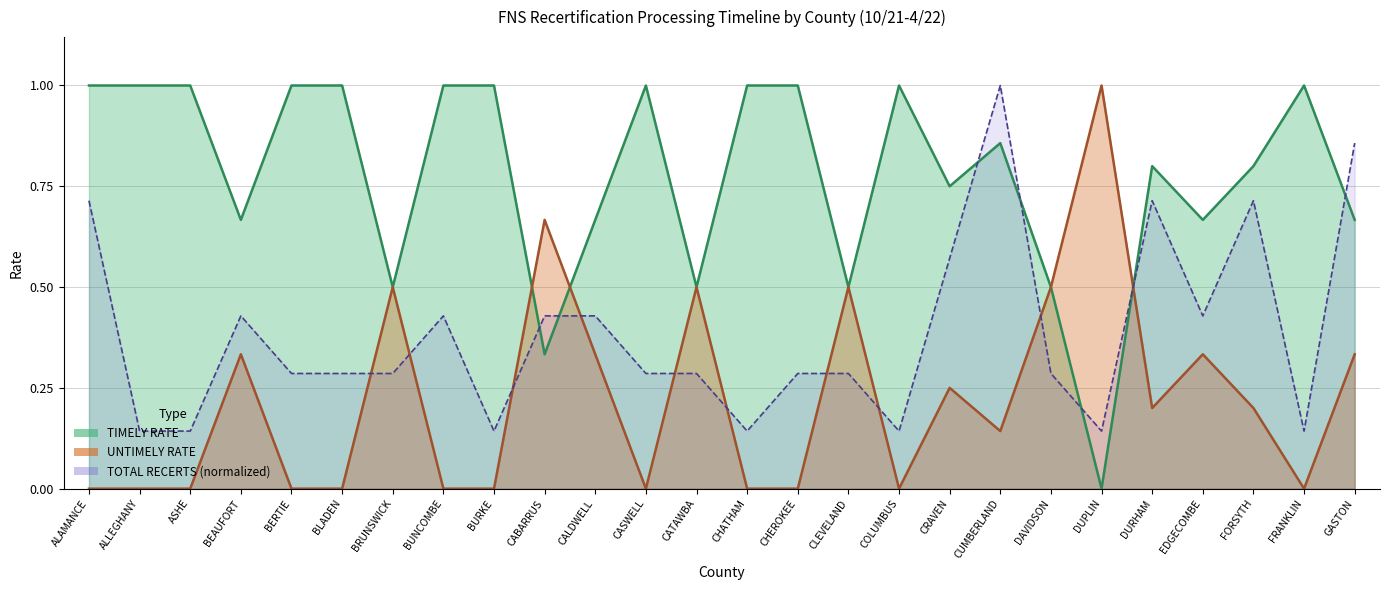

Rank the series at DAVIDSON from lowest to highest value.

TOTAL RECERTS, TIMELY RATE, UNTIMELY RATE